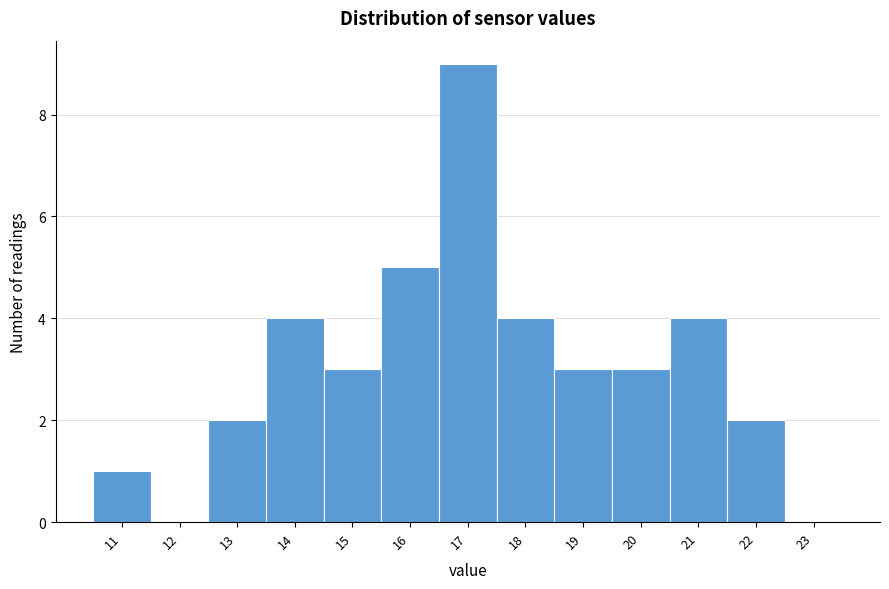

Reading left to right, what are all the values shown in this chart?

11=1	12=0	13=2	14=4	15=3	16=5	17=9	18=4	19=3	20=3	21=4	22=2	23=0